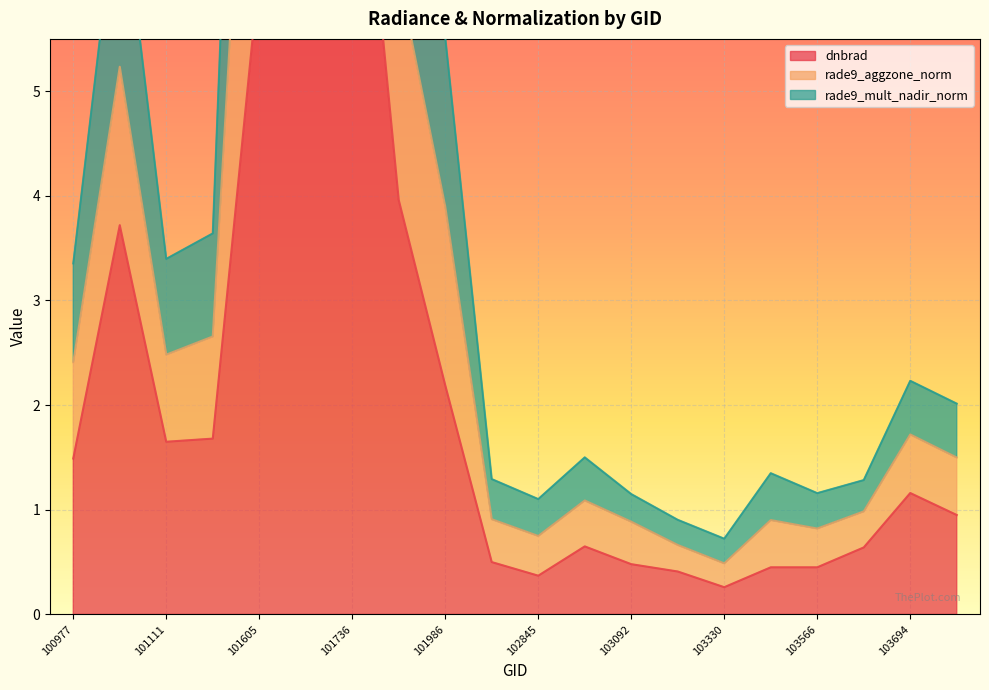

What is the average value of the dnbrad series?

2.1